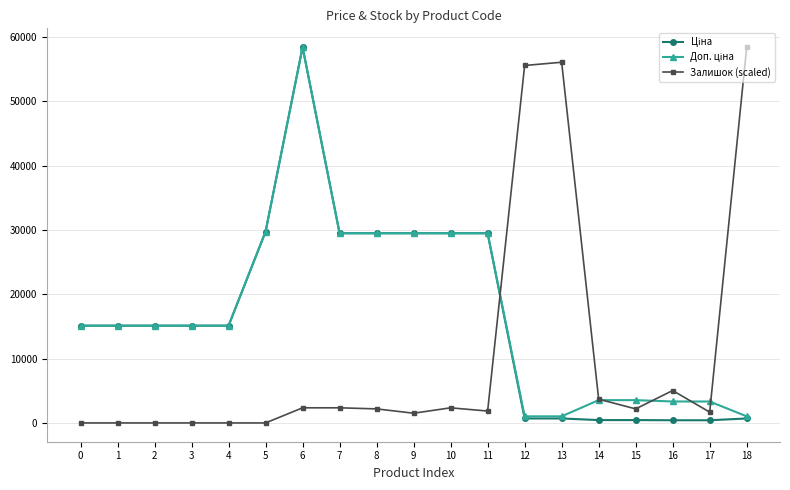

How many values in the Залишок (scaled) series are below 2182?

9